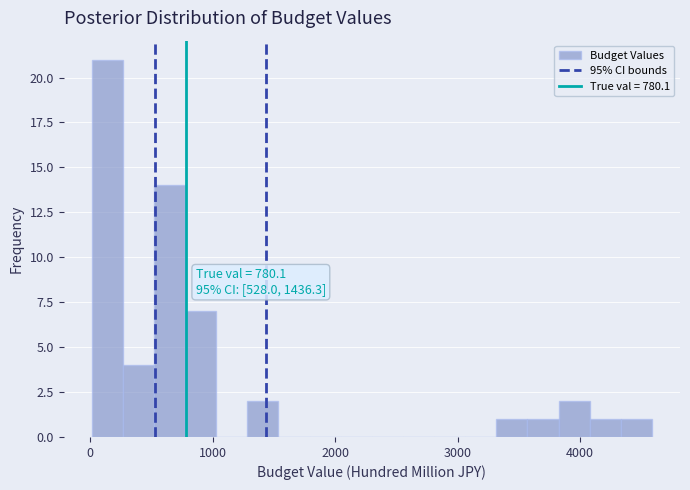

Around what value on the x-axis is the tallest bar? Give the approximate position of its centre, as read against the axis.

100